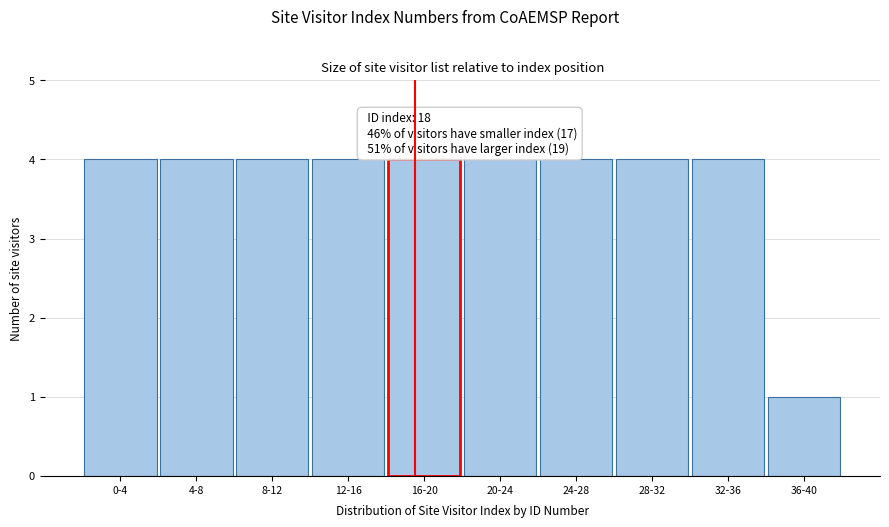

Reading left to right, list all the values displayed in this chart.

4	4	4	4	4	4	4	4	4	1